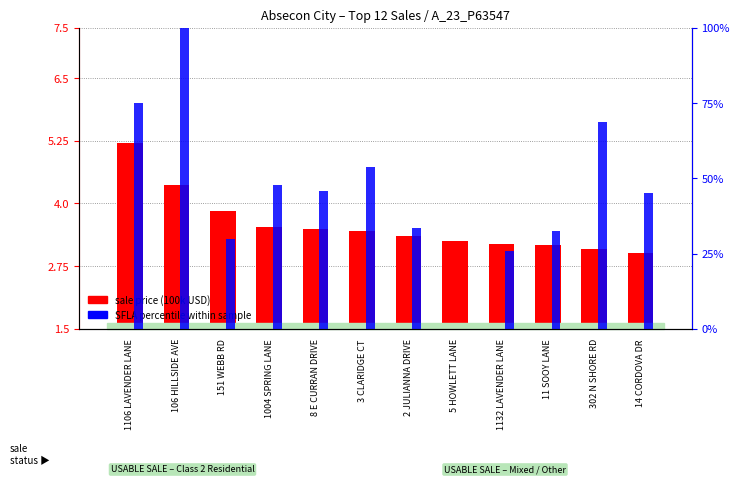

Reading left to right, what are all the values shown in this chart?

sale price (100k USD): 5.2	4.4	3.8	3.5	3.5	3.5	3.4	3.2	3.2	3.2	3.1	3.0
SFLA percentile within sample: 75.1	100.0	29.7	47.9	45.7	53.9	33.4	0.0	25.8	32.4	68.6	45.1